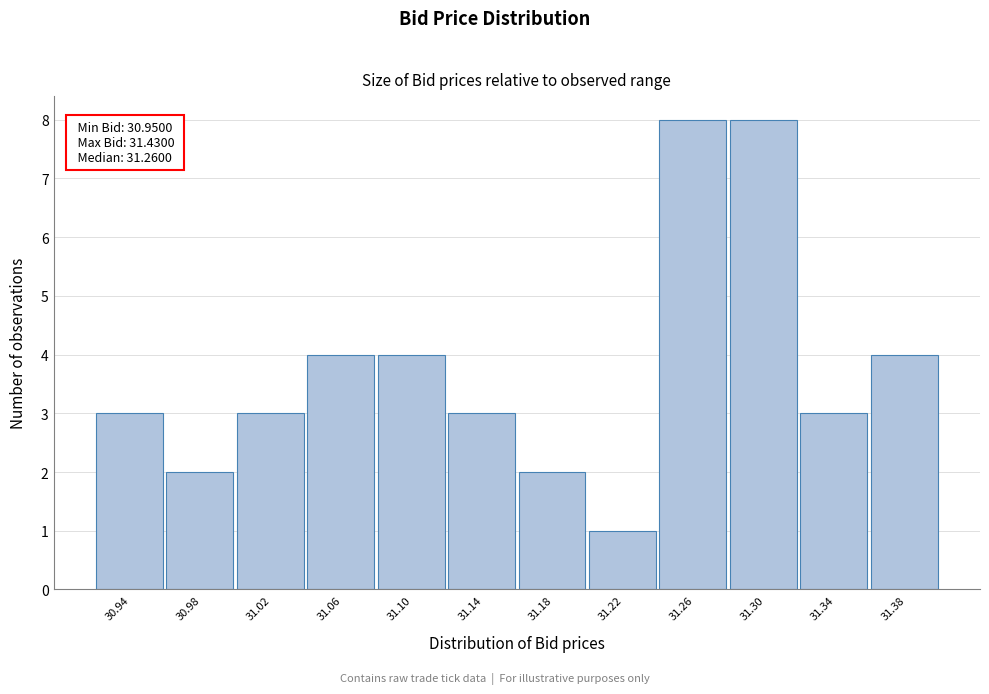

Reading left to right, list all the values displayed in this chart.

3	2	3	4	4	3	2	1	8	8	3	4